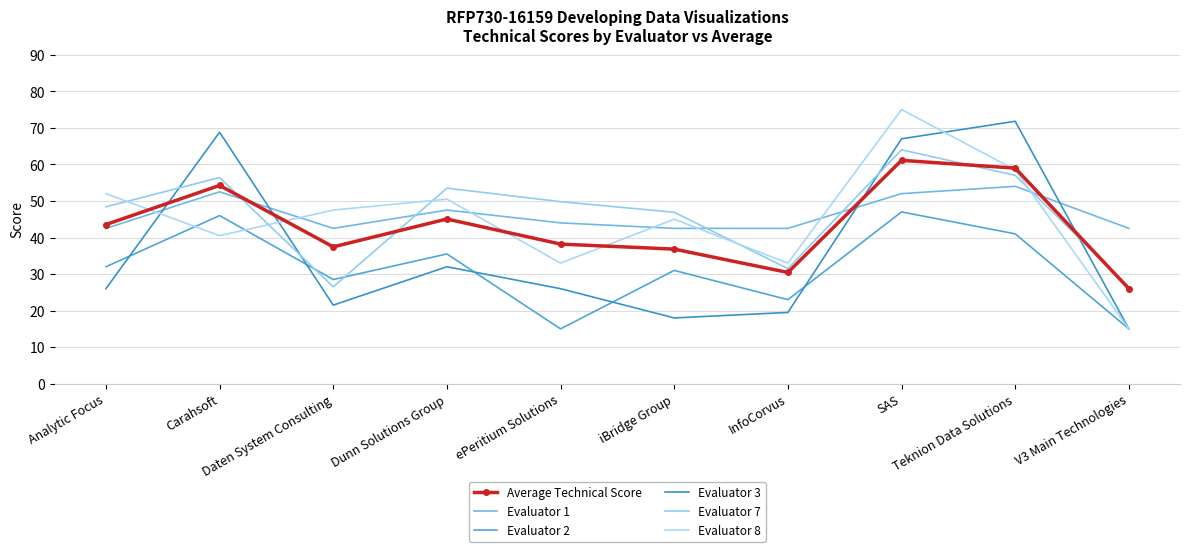

What are all the series names shown in the legend?

Average Technical Score, Evaluator 1, Evaluator 2, Evaluator 3, Evaluator 7, Evaluator 8